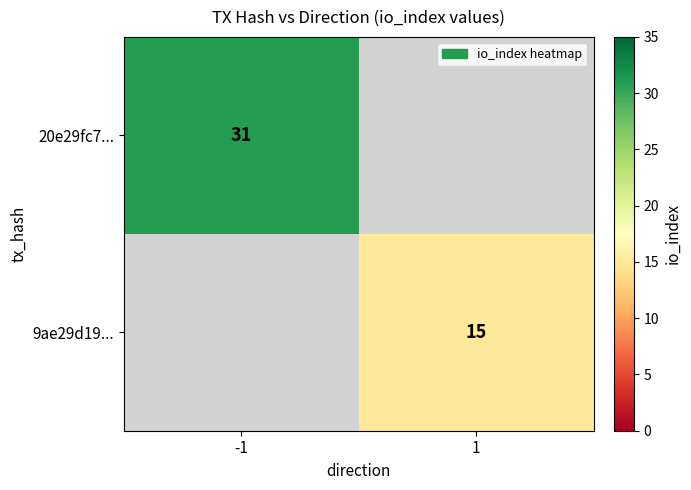

Is it true that 9ae29d19... equals 15 at 1?

True